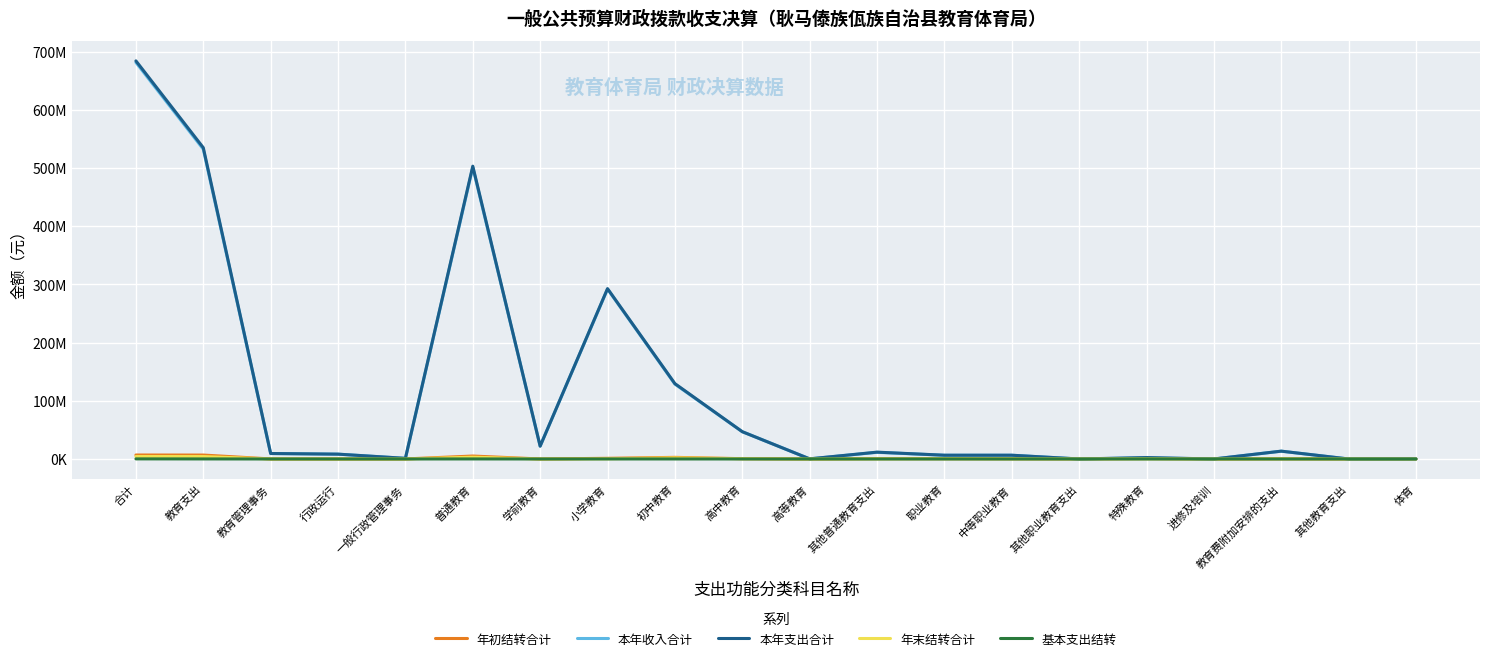

What is the average value of the 本年支出合计 series?

113698500.8